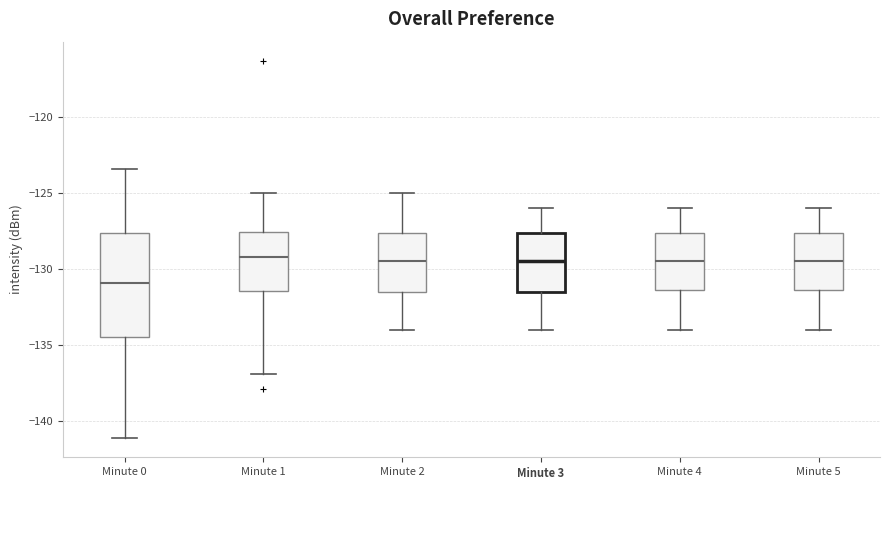

Where does the median line of the box for Minute 2 sit on the y-axis? The values are not printed on the chart, so give them approximately, as read against the axis.

-129.5